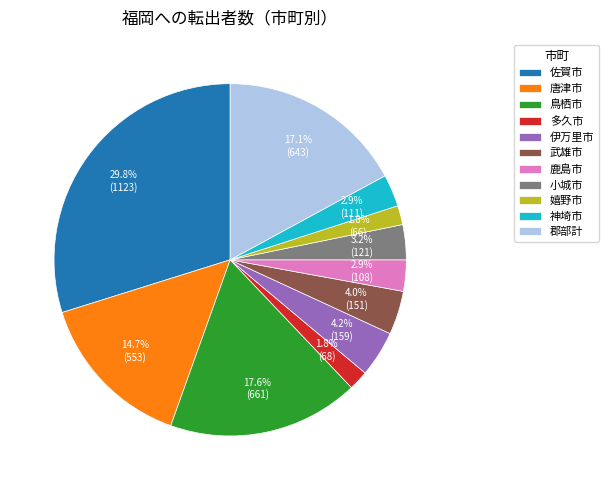

What percentage is the 武雄市 slice, to the nearest percent?

4%